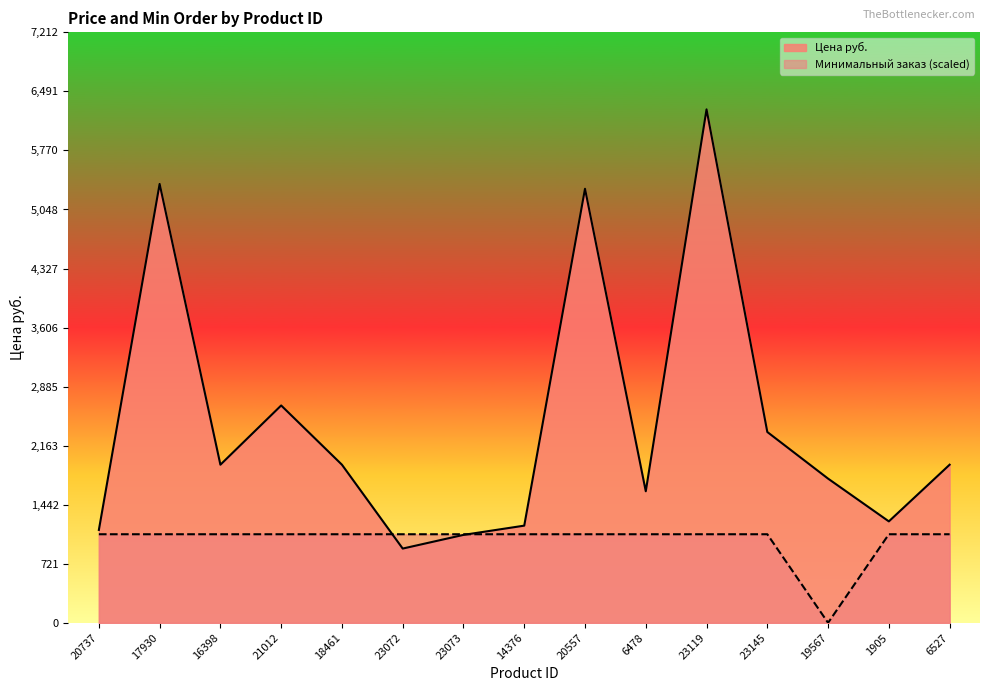

Which category has the highest value across all series?

23119